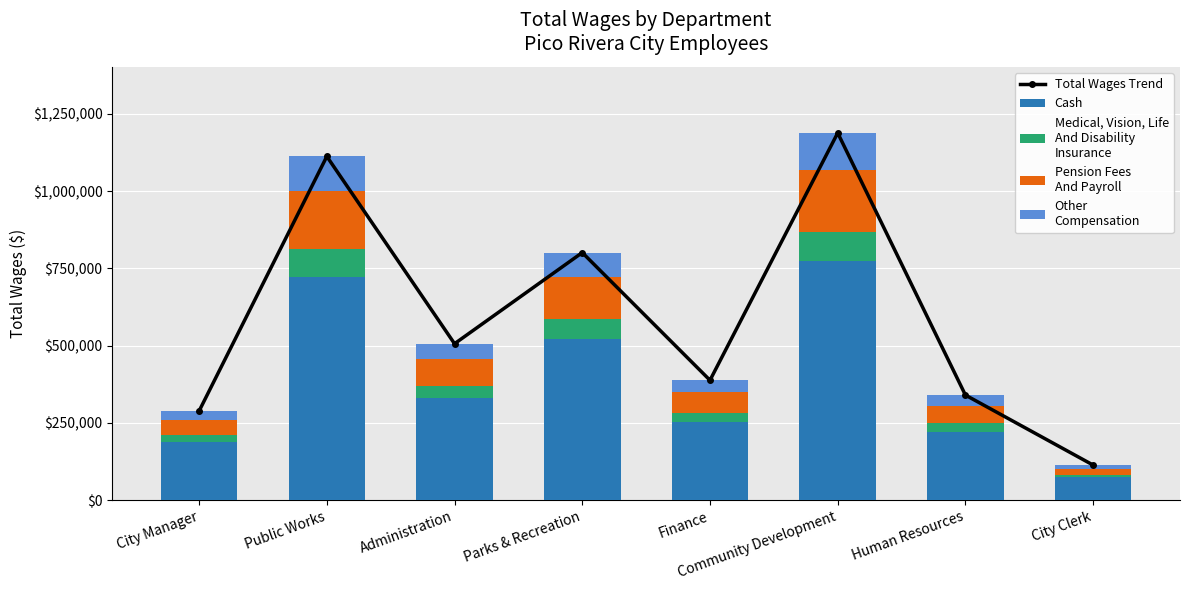

The Other
Compensation series shows 163563.8 at Public Works. True or false?

False